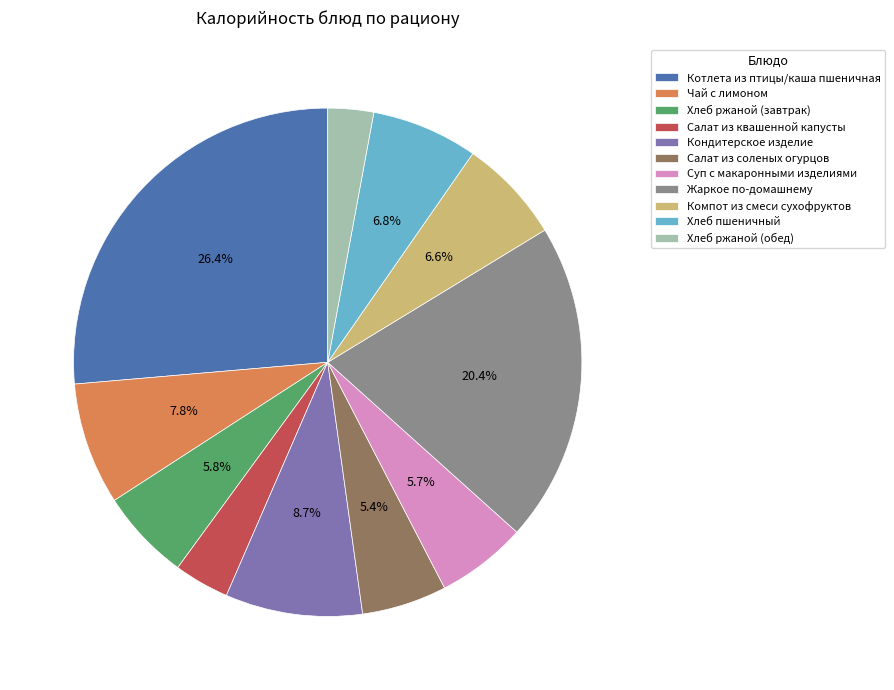

Count the number of slices in the pie.

11